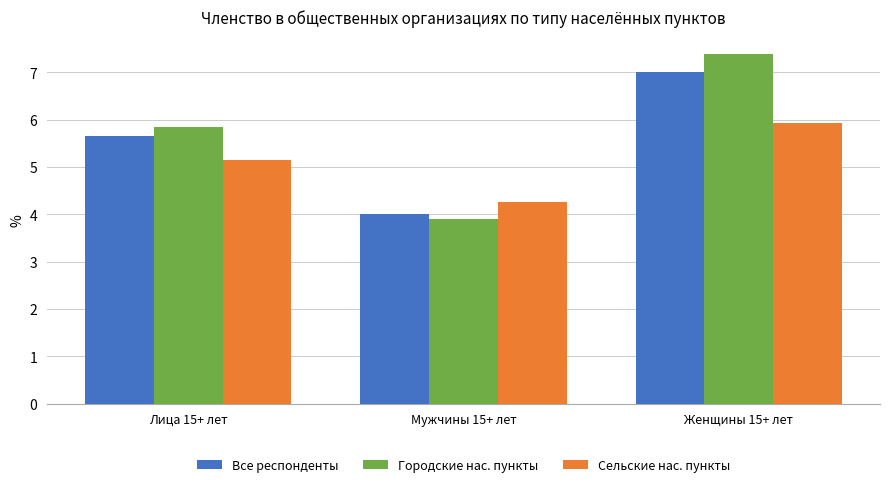

Does the chart contain stacked bars?

No